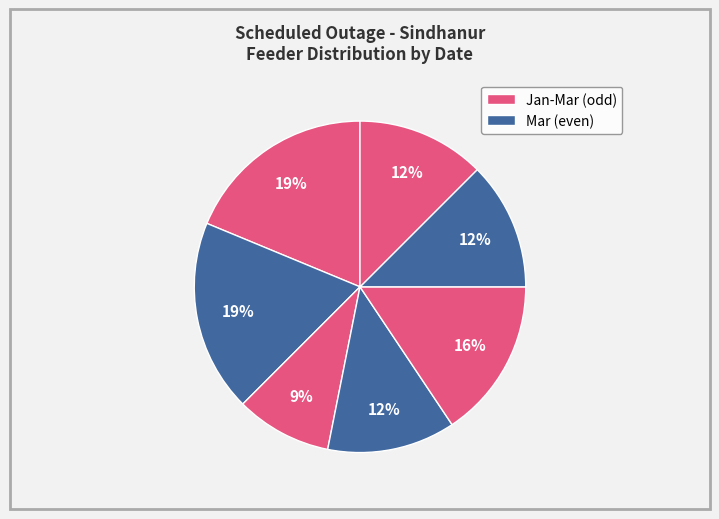

How many segments does this pie chart have?

7